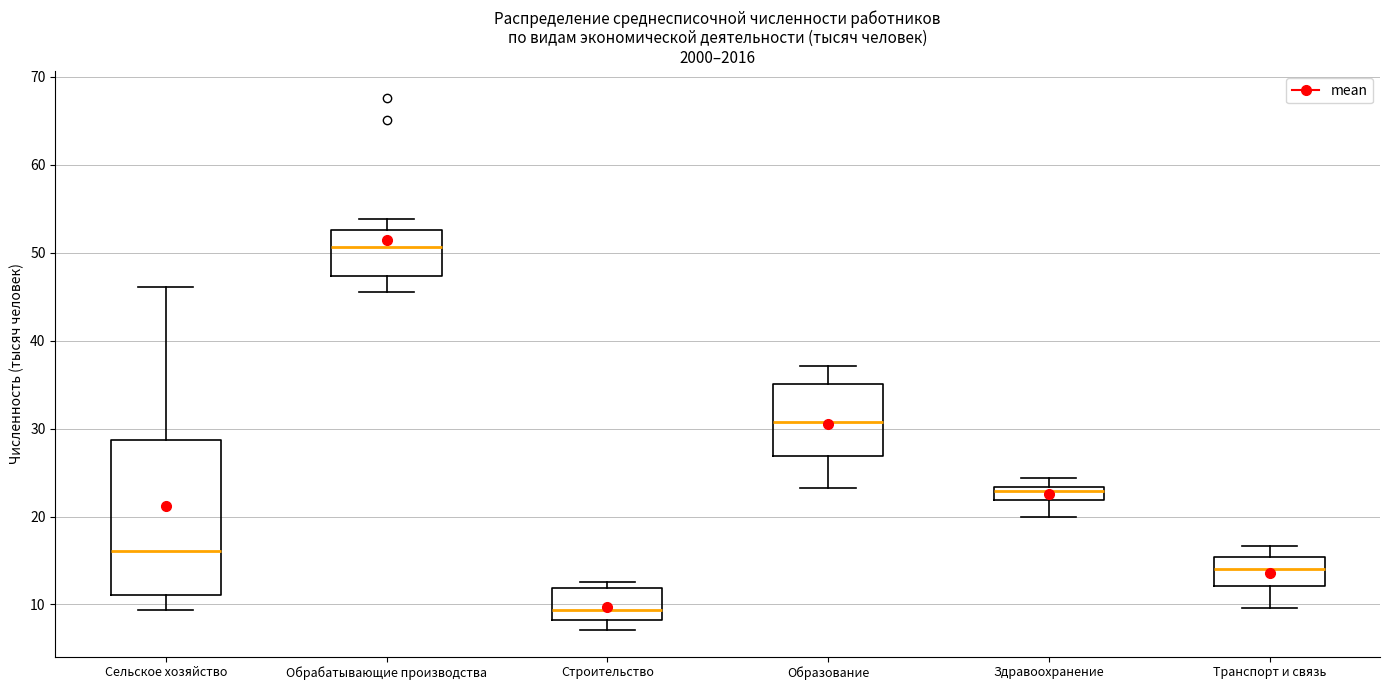

Which box has the highest median line?

Обрабатывающие производства